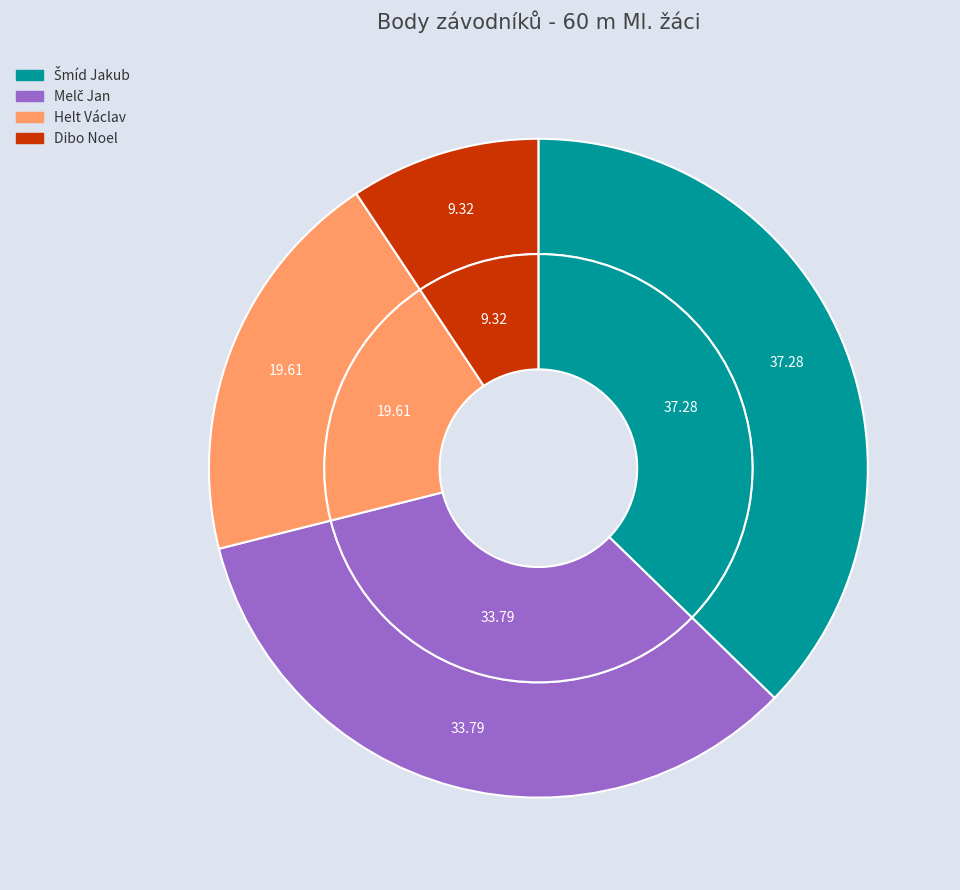

What portion of the pie excludes Dibo Noel?

90.7%